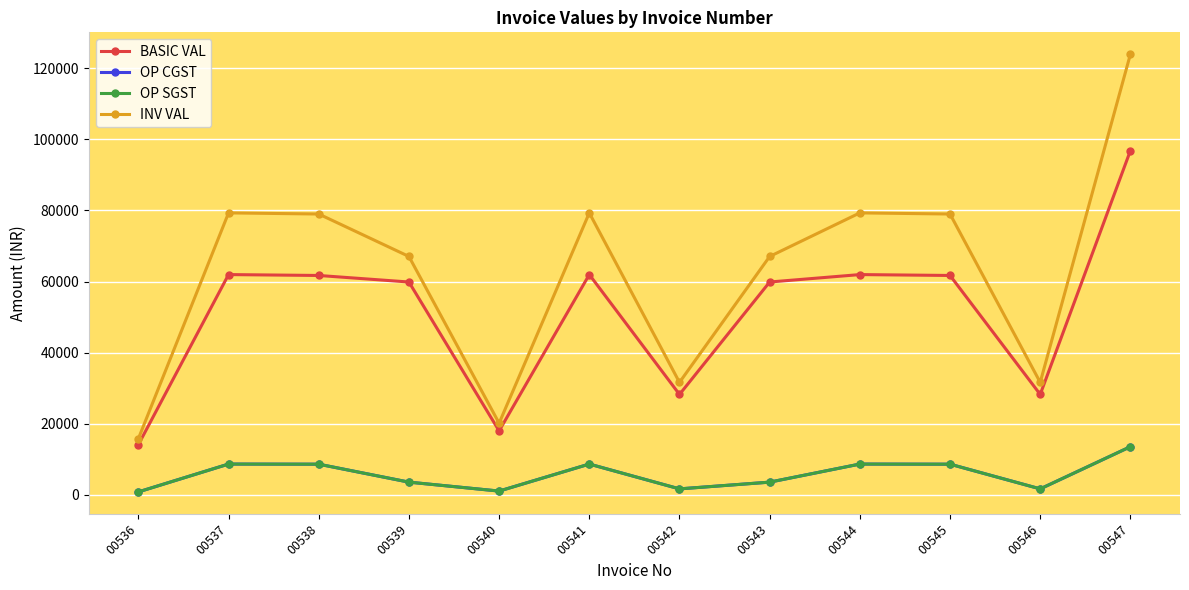

Which series has the largest total across all categories?

INV VAL